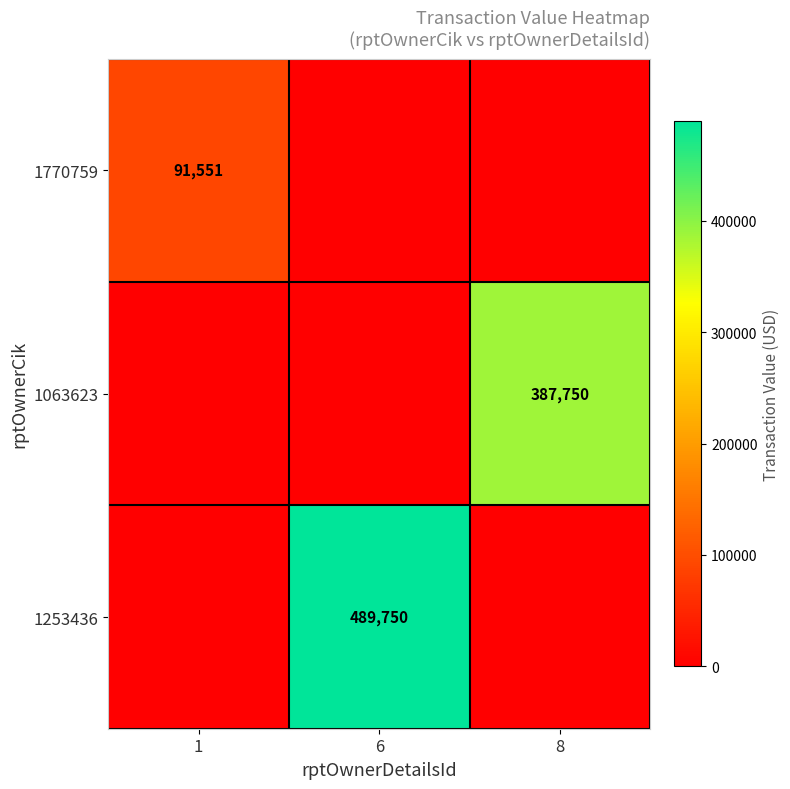

How many 1253436 values are between 0 and 489750?

3